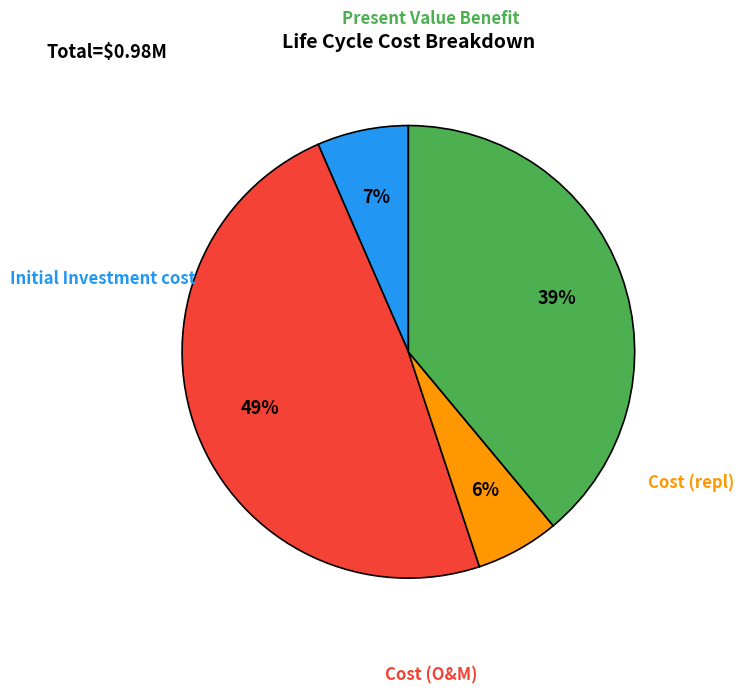

What is the change in value from Initial Investment cost to Cost (O&M)?

+412910.5